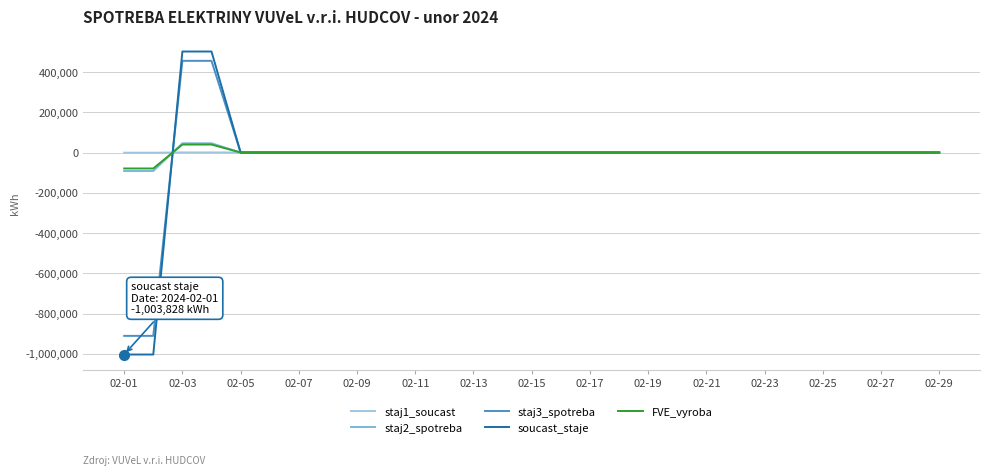

Which series has the widest spread of values?

soucast_staje